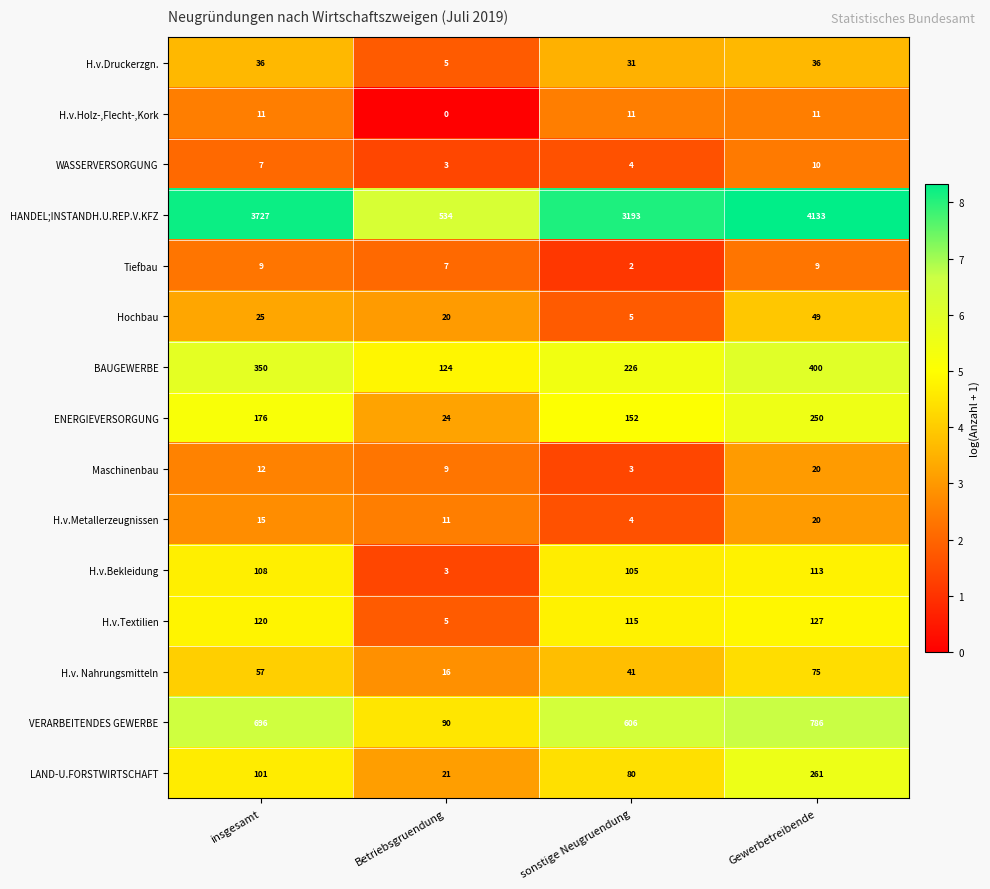

How many distinct data groups are displayed?

15